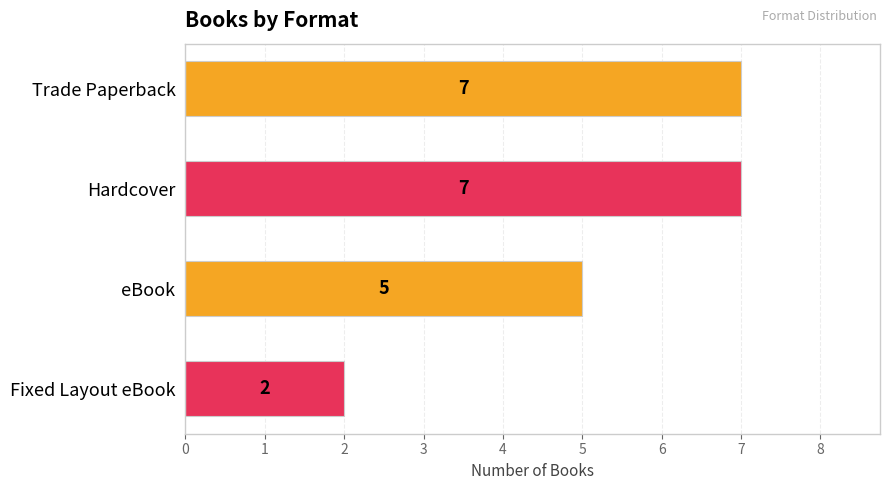

What is the difference between the maximum and minimum values?

5